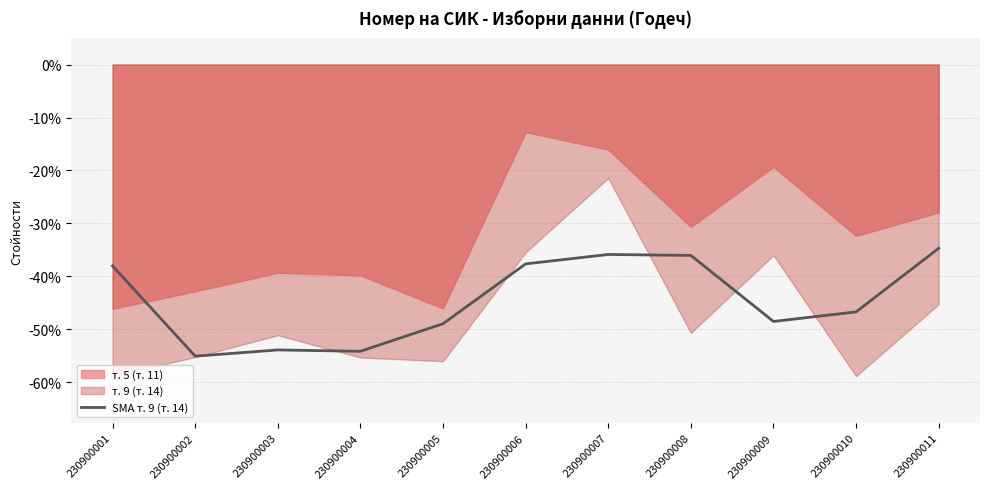

At which label is SMA т. 9 (т. 14) closest to -44?

230900010